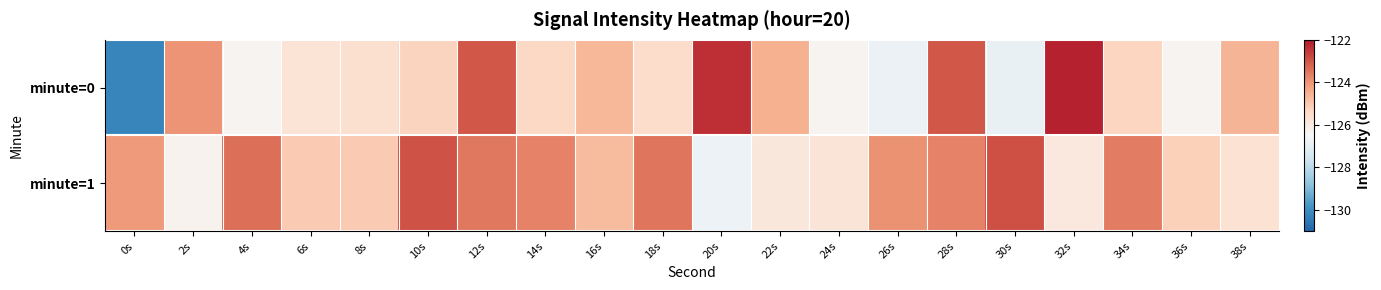

Reading left to right, extract all data points from this chart.

minute=0: 0s=-130.2	2s=-124.0	4s=-126.4	6s=-125.7	8s=-125.6	10s=-125.2	12s=-123.0	14s=-125.4	16s=-124.6	18s=-125.5	20s=-122.4	22s=-124.5	24s=-126.4	26s=-126.8	28s=-123.0	30s=-126.9	32s=-122.2	34s=-125.3	36s=-126.4	38s=-124.6
minute=1: 0s=-124.1	2s=-126.3	4s=-123.4	6s=-125.0	8s=-125.0	10s=-122.9	12s=-123.5	14s=-123.7	16s=-124.7	18s=-123.5	20s=-126.8	22s=-125.9	24s=-125.8	26s=-123.9	28s=-123.7	30s=-122.9	32s=-125.9	34s=-123.6	36s=-125.2	38s=-125.7